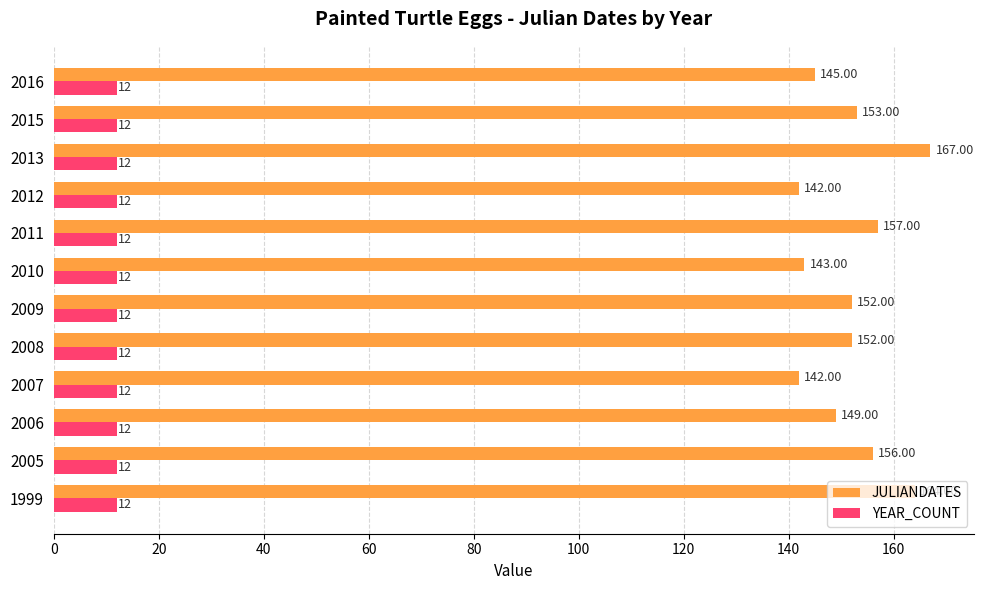

What is the sum of the JULIANDATES values at 2016 and 2013?

312